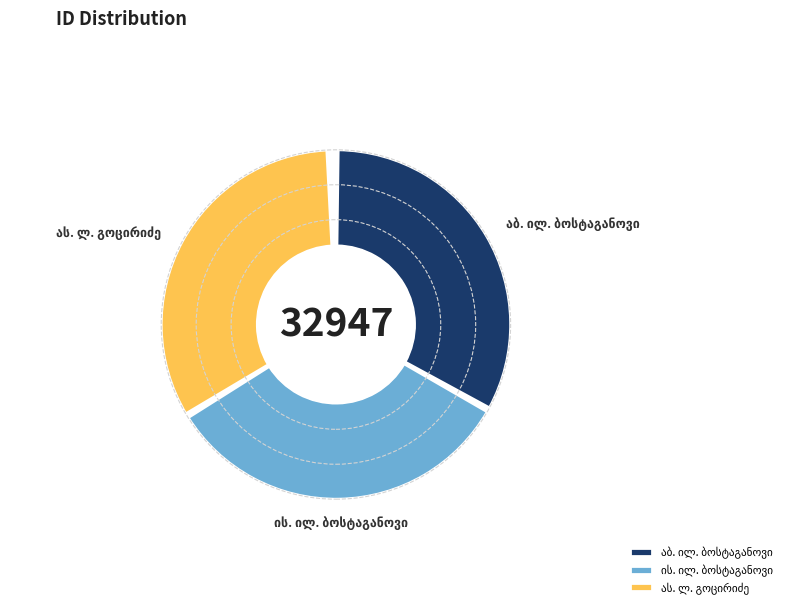

The ას. ლ. გოცირიძე slice represents 40% of the pie. True or false?

False